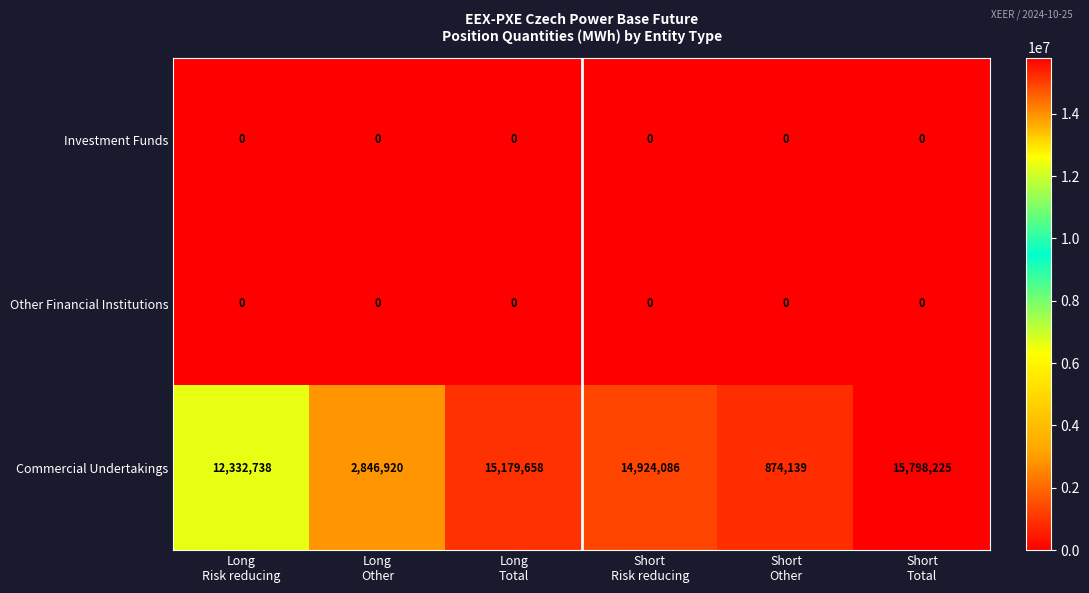

Which series has the widest spread of values?

Commercial Undertakings